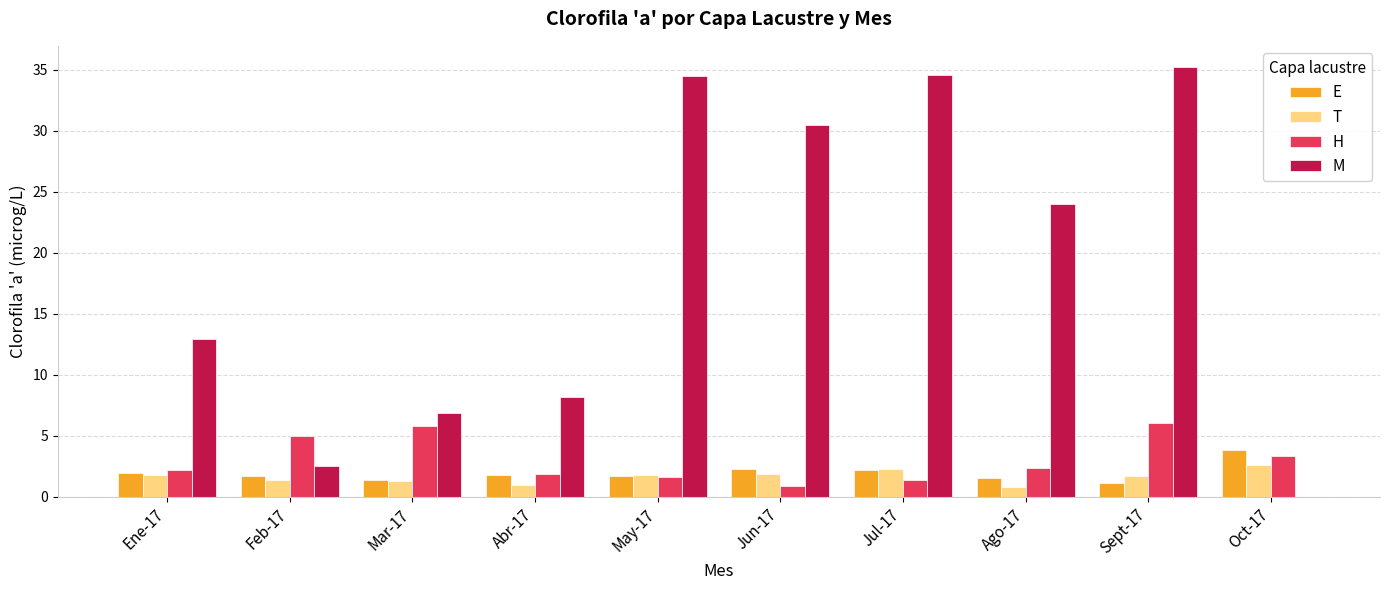

How many data points in M are above 24?

5